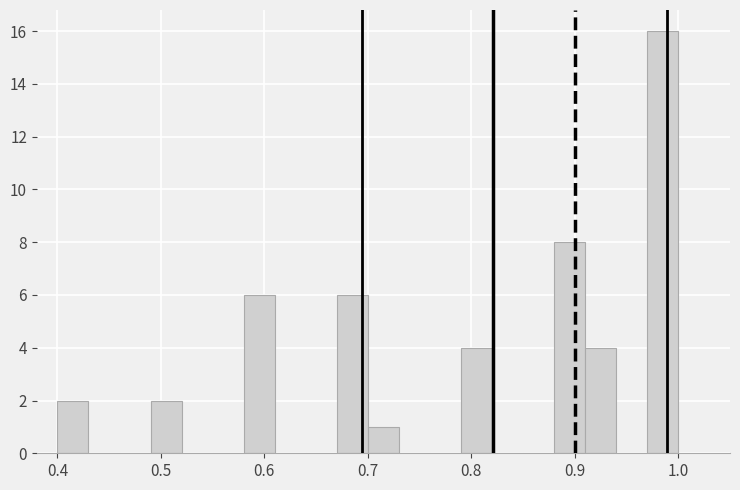

Around what value on the x-axis is the tallest bar? Give the approximate position of its centre, as read against the axis.

0.99